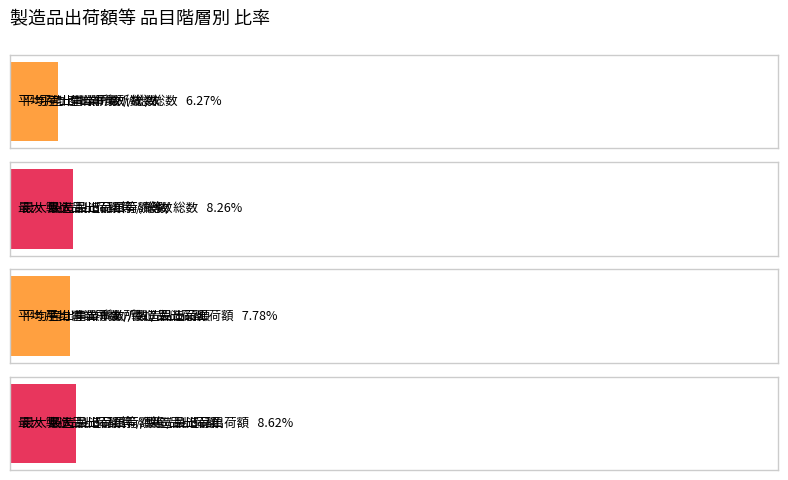

Which series changed the most between 総数/加工賃収入額 and 食料品製造業/総数?

製造品出荷額等（万円）